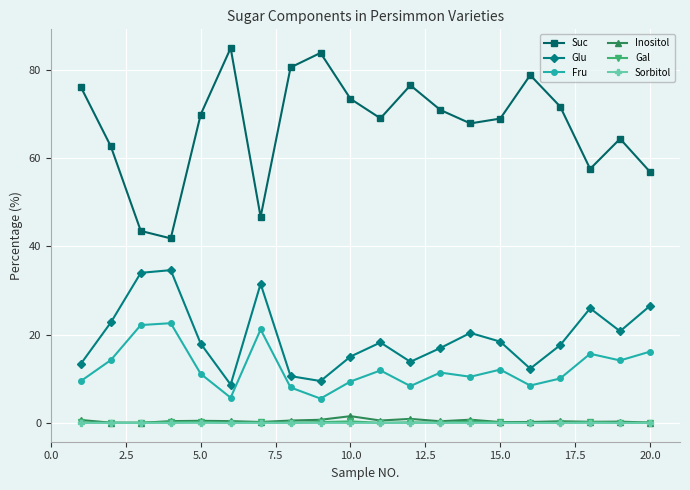

True or false: Sorbitol and Suc cross at least once.

False